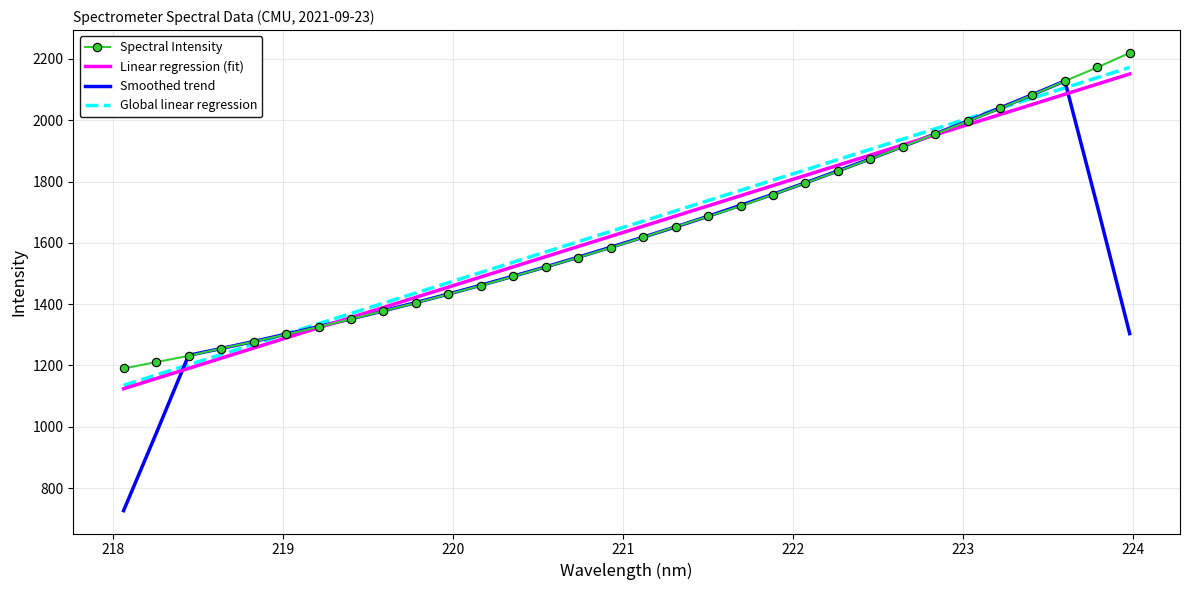

Which series has the largest range (max minus min)?

Smoothed trend